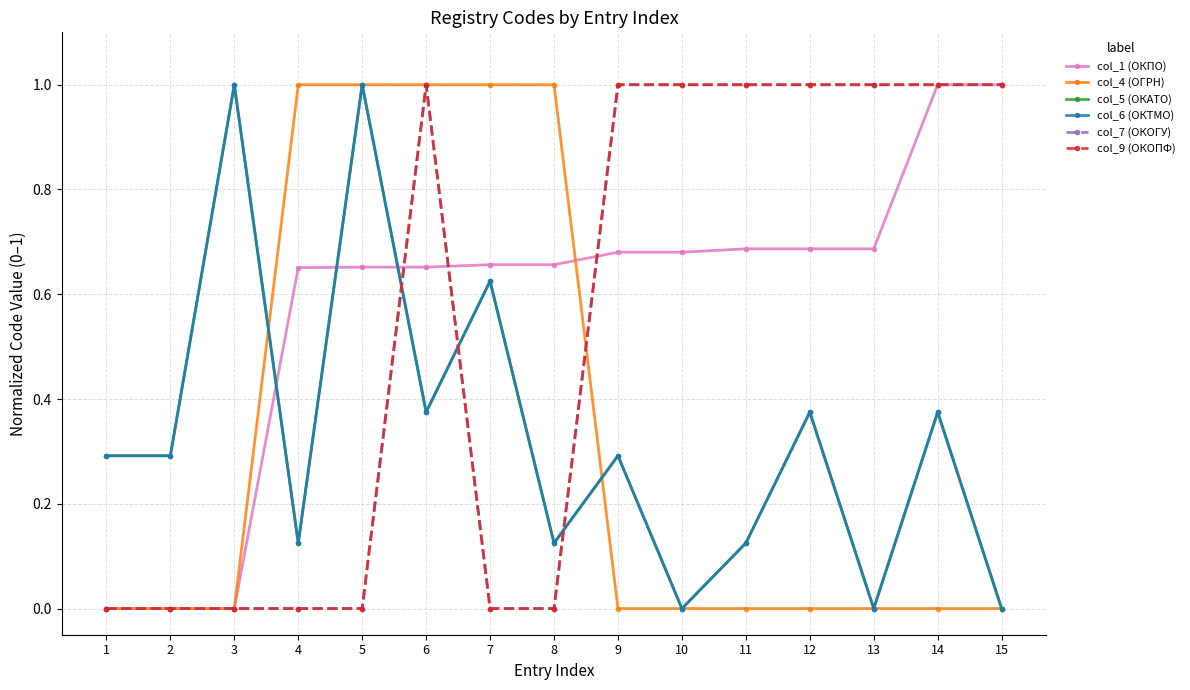

At how many categories does at least one series exceed 0?

15